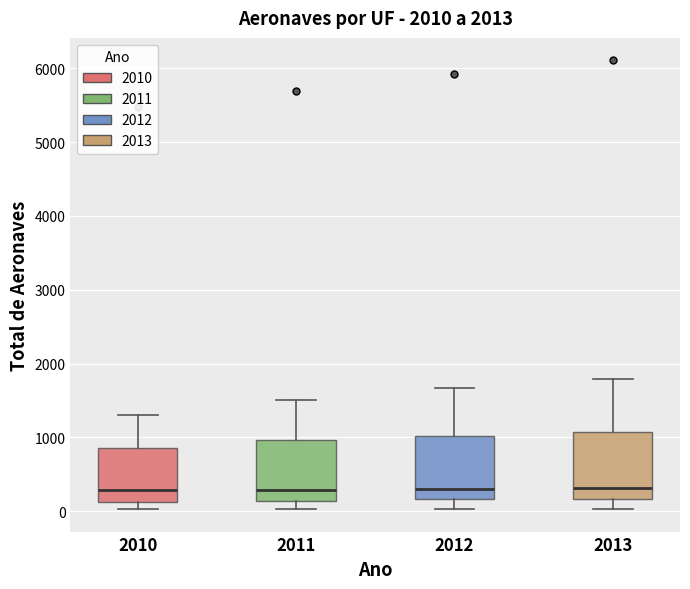

Reading left to right, transcribe this box plot: for each box, give where its median line is, the range the box spans, and where its two whiskers end, as read against the y-axis. The values are not printed on the chart, so give them approximately, as read against the axis.

2010: median 300, box 100 to 900, whiskers 0 to 1300
2011: median 300, box 100 to 1000, whiskers 0 to 1500
2012: median 300, box 200 to 1000, whiskers 0 to 1700
2013: median 300, box 200 to 1100, whiskers 0 to 1800